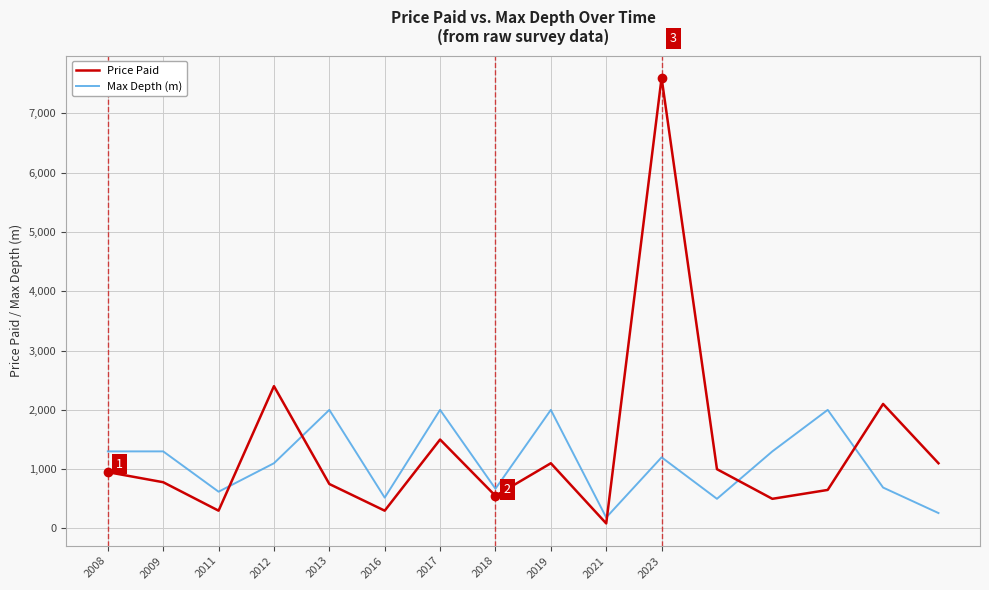

How many interior local valleys does the Max Depth (m) series have?

5